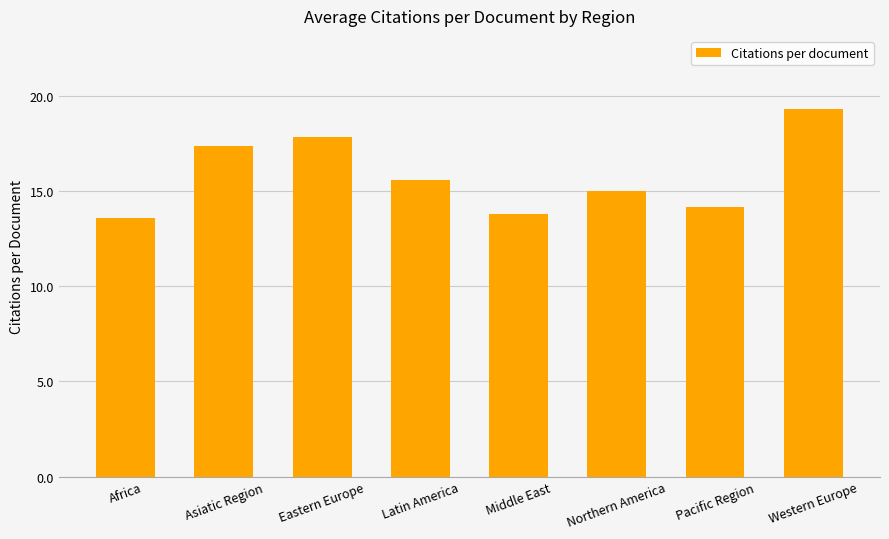

Where is the data nearest to the value 16?

Latin America